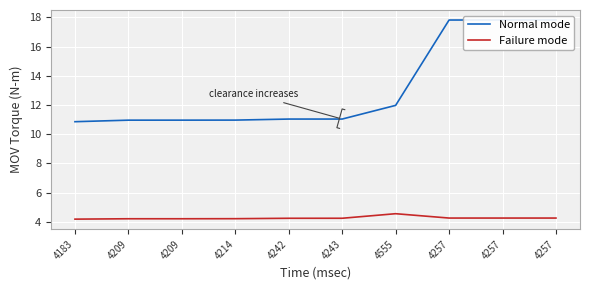

What is the total value across all series at 4257?

22.1